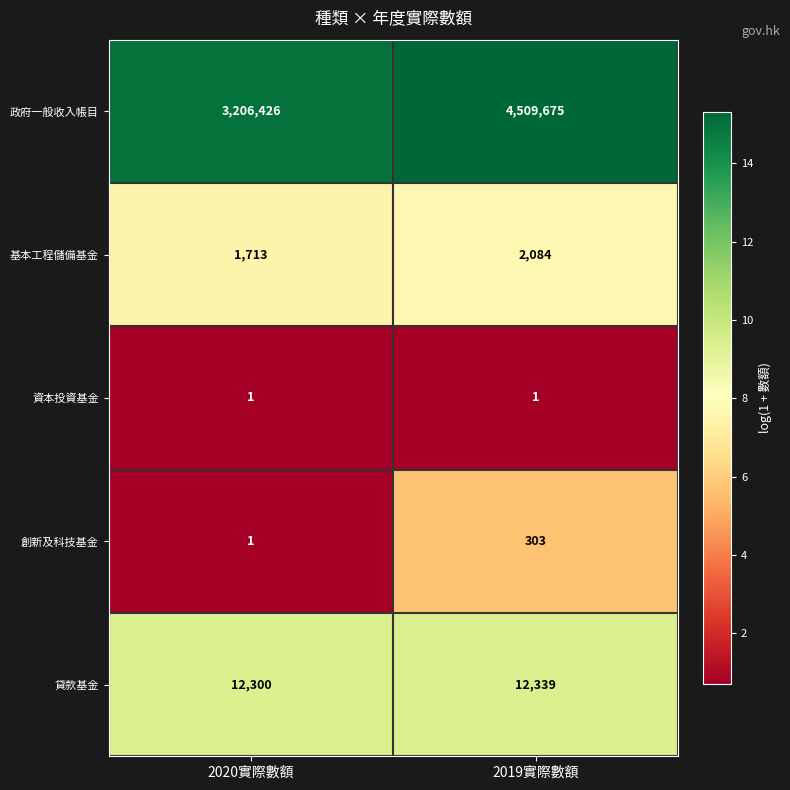

What is the difference between the highest and lowest values at 2019實際數額?

4509674